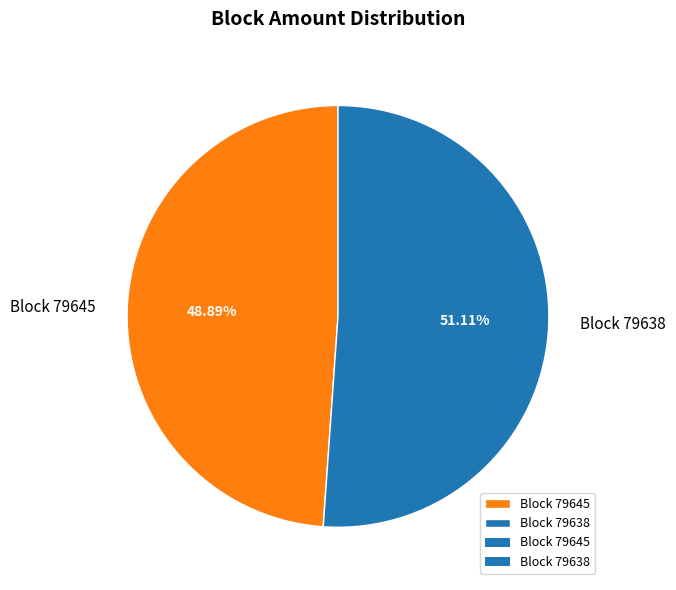

Combined, do Block 79638 and Block 79645 account for over 50%?

Yes